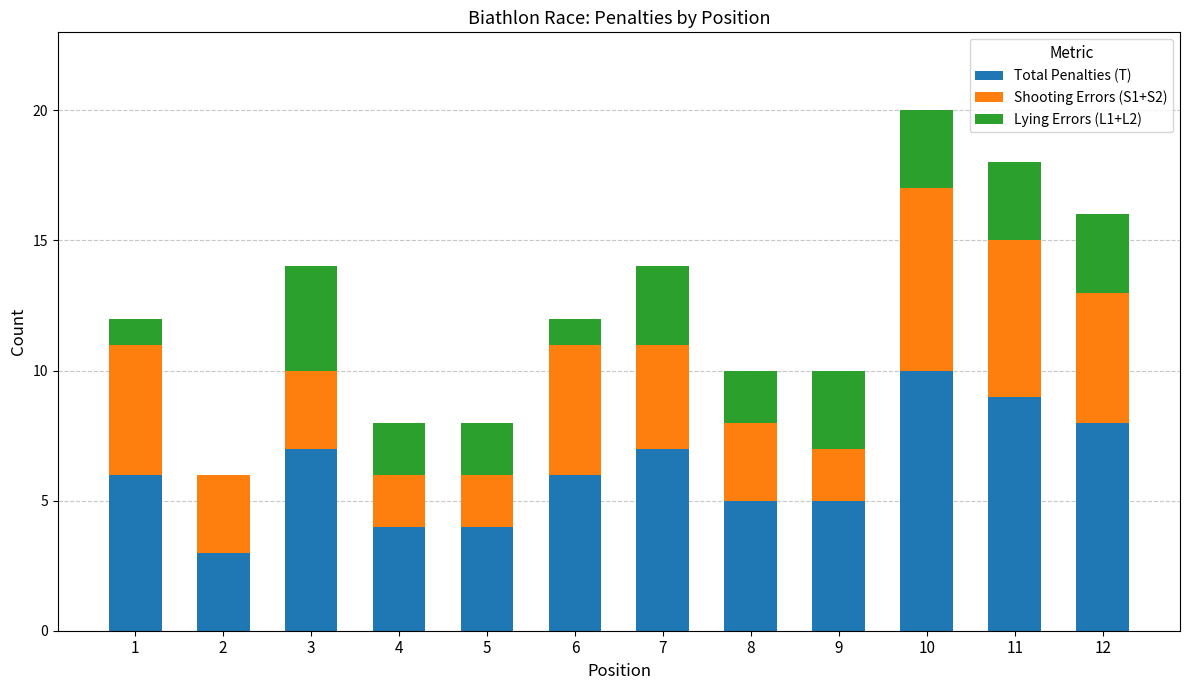

Is it true that Total Penalties (T) equals 2 at 5?

False